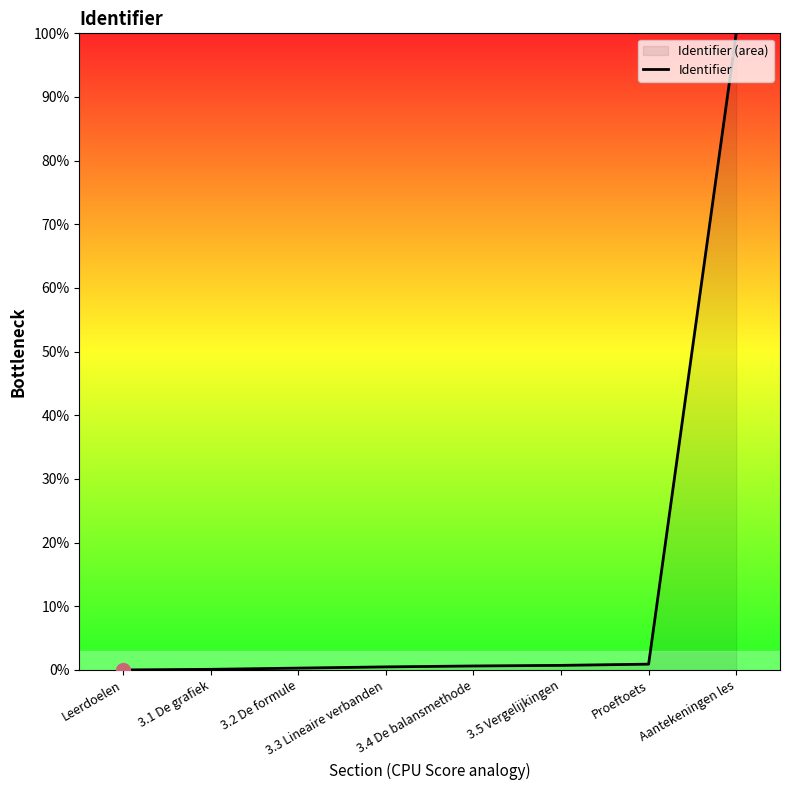

Which has a higher value, 3.3 Lineaire verbanden or Proeftoets?

Proeftoets